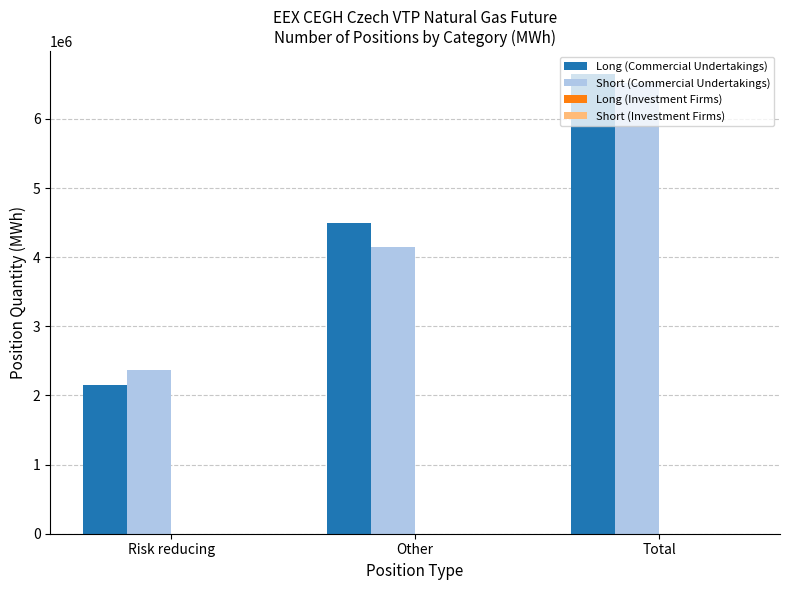

What is the difference between the Short (Commercial Undertakings) values at Other and Total?

2371674